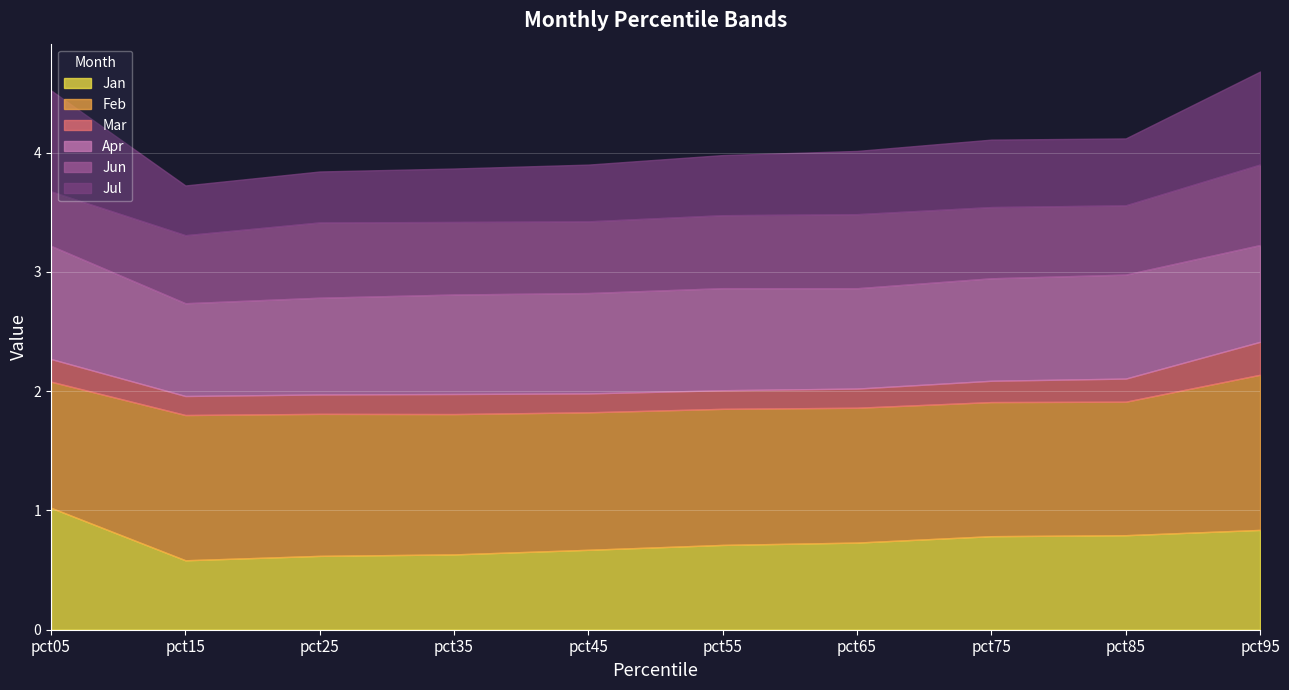

Reading left to right, extract all data points from this chart.

Jan: 1.0	0.6	0.6	0.6	0.7	0.7	0.7	0.8	0.8	0.8
Feb: 1.1	1.2	1.2	1.2	1.2	1.1	1.1	1.1	1.1	1.3
Mar: 0.2	0.2	0.2	0.2	0.2	0.2	0.2	0.2	0.2	0.3
Apr: 0.9	0.8	0.8	0.8	0.8	0.9	0.8	0.9	0.9	0.8
Jun: 0.5	0.6	0.6	0.6	0.6	0.6	0.6	0.6	0.6	0.7
Jul: 0.8	0.4	0.4	0.4	0.5	0.5	0.5	0.6	0.6	0.8